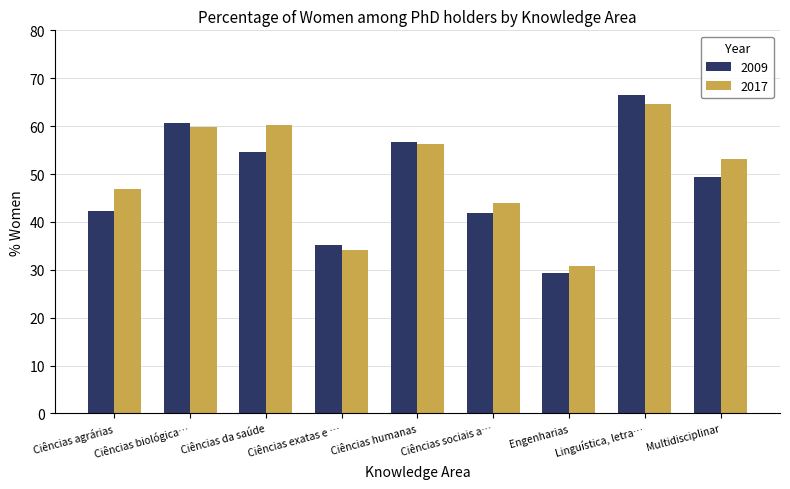

Which series has the largest total across all categories?

2017